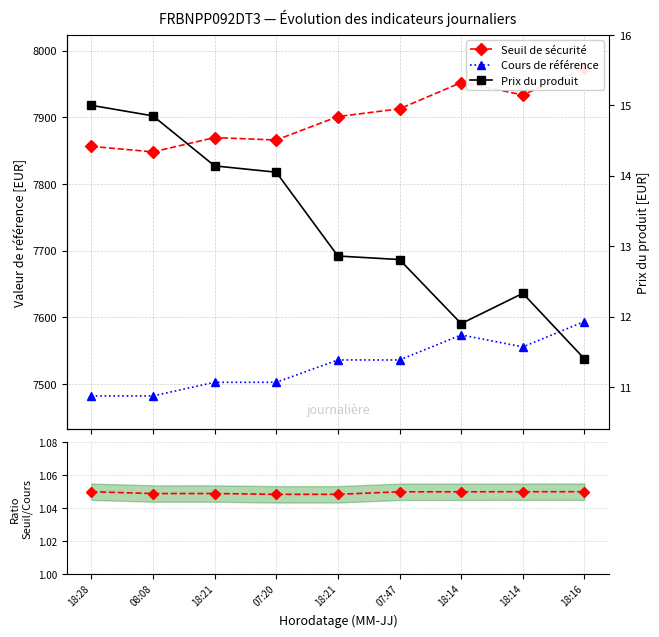

What is the sum of all Seuil de sécurité values?

71113.4